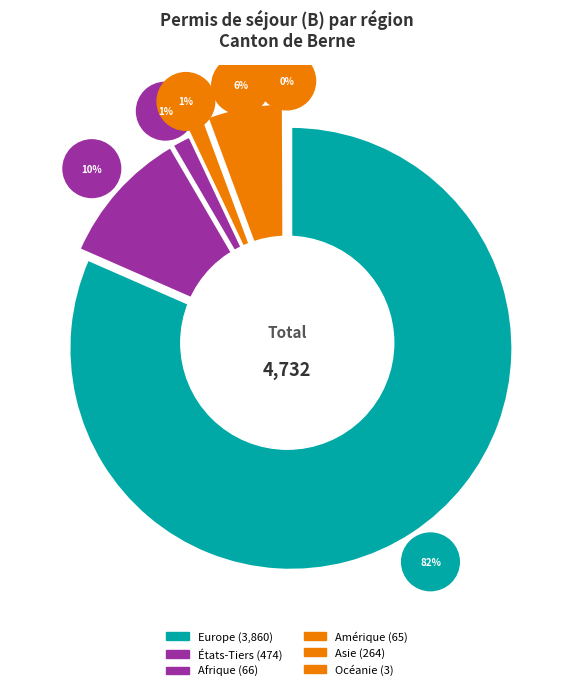

To the nearest percent, what portion does Asie represent?

6%